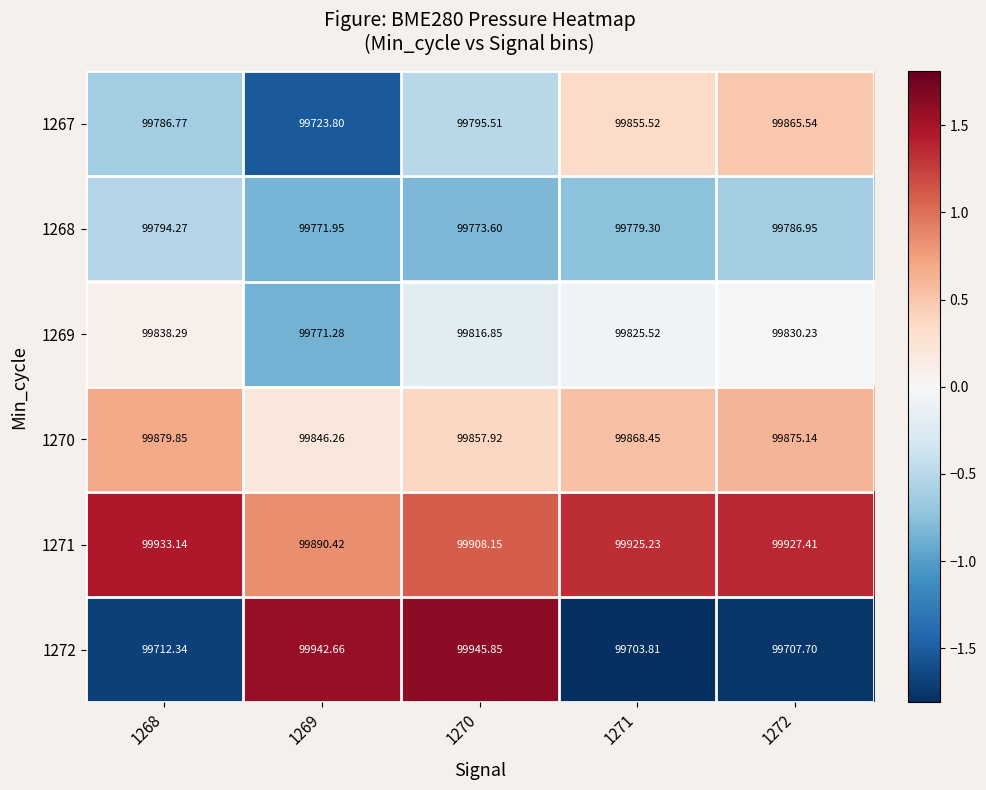

Is the value of 1268 at 1270 greater than the value of 1267 at 1272?

No